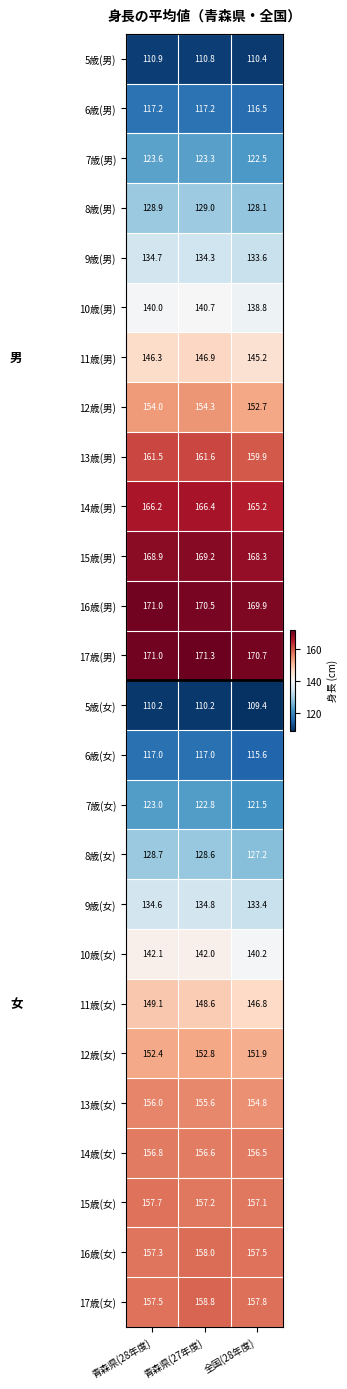

What is the difference between the second highest and minimum values in the 6歳(男) series?

0.7